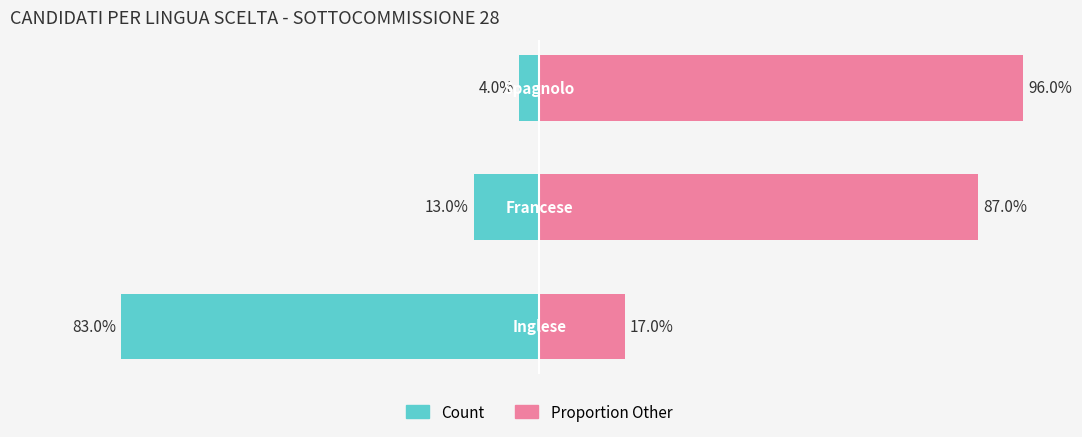

What is the difference between the maximum and minimum values in the Proportion Other series?

79